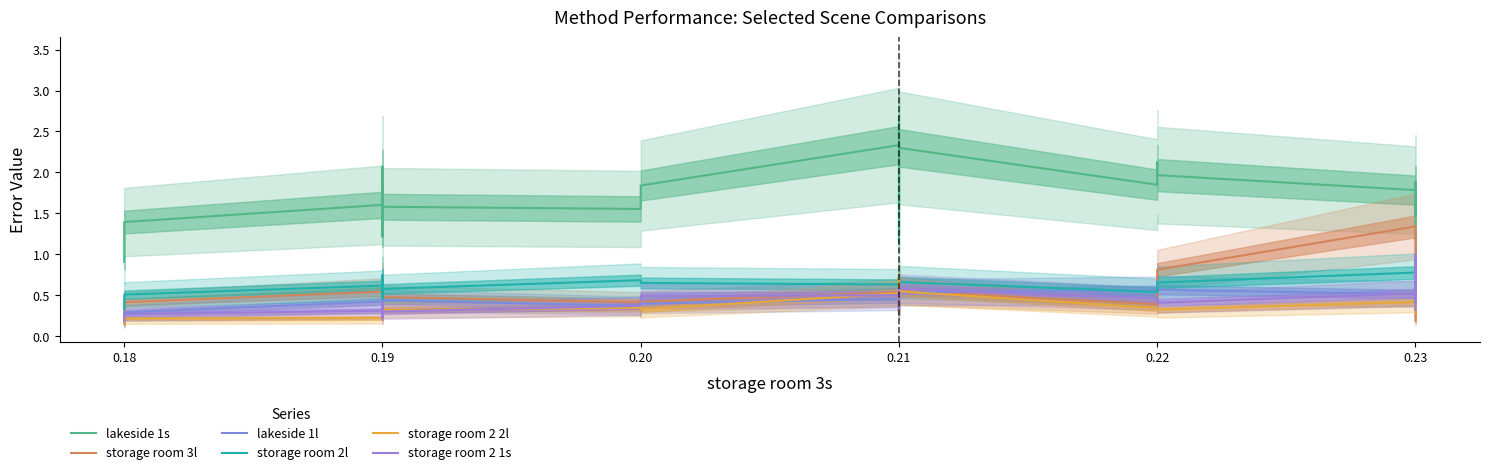

What is the spread (max minus min) of values at 0.19?

1.4